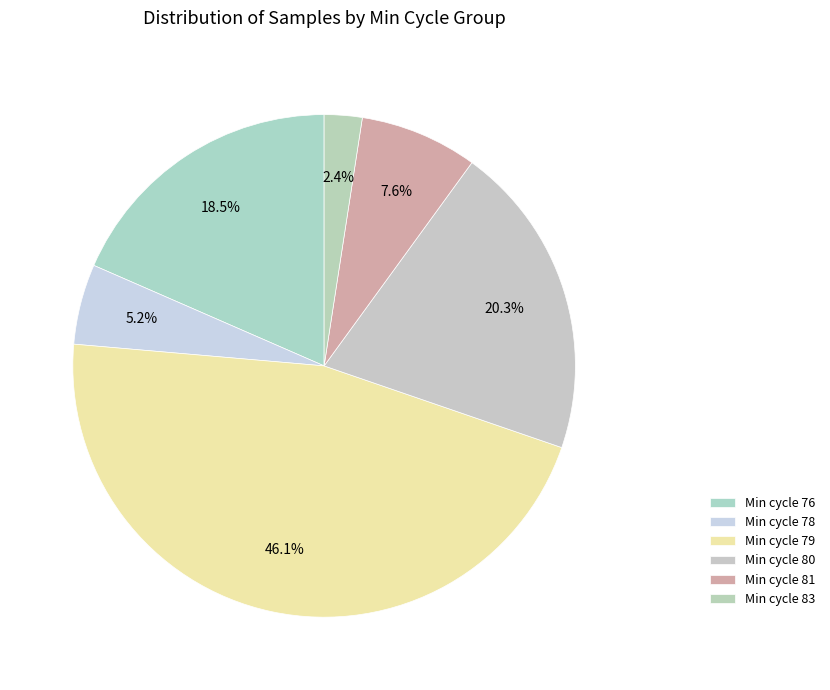

How many slices are in this pie chart?

6